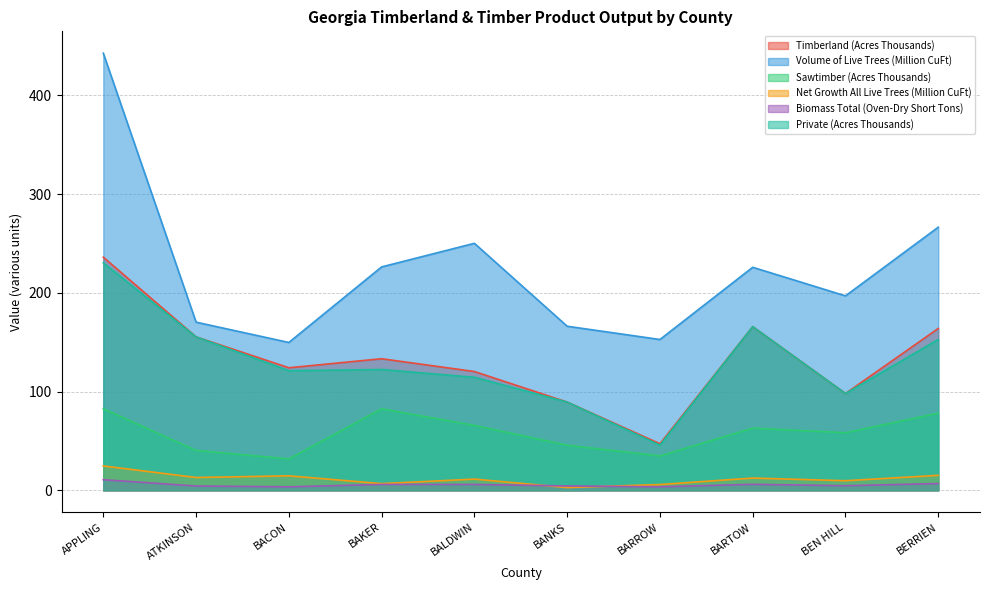

How many series are shown in this chart?

6